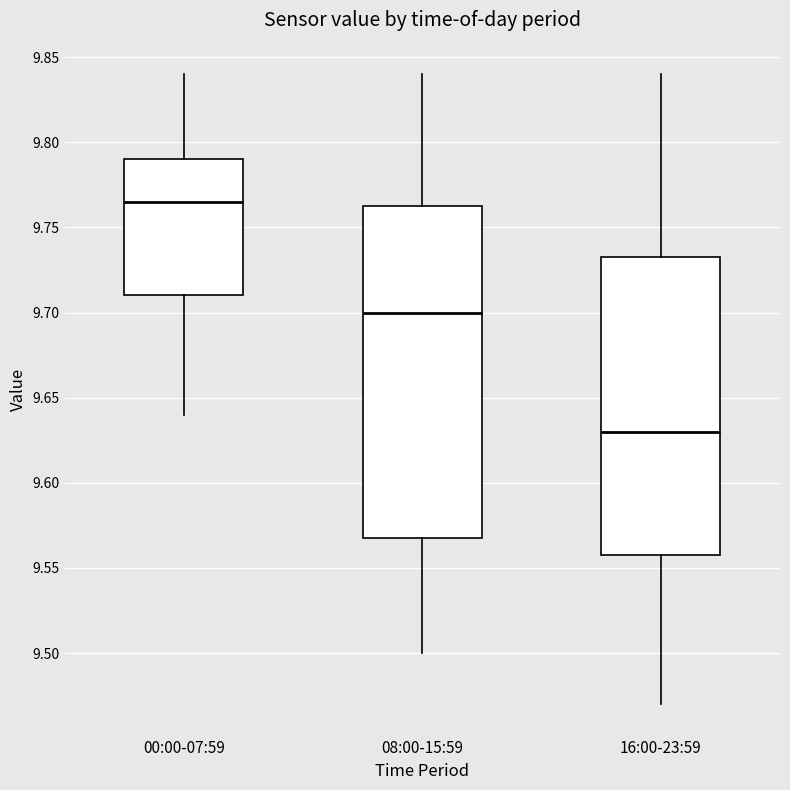

Where is the lower edge of the box for 08:00-15:59 on the y-axis? The values are not printed on the chart, so give them approximately, as read against the axis.

9.570